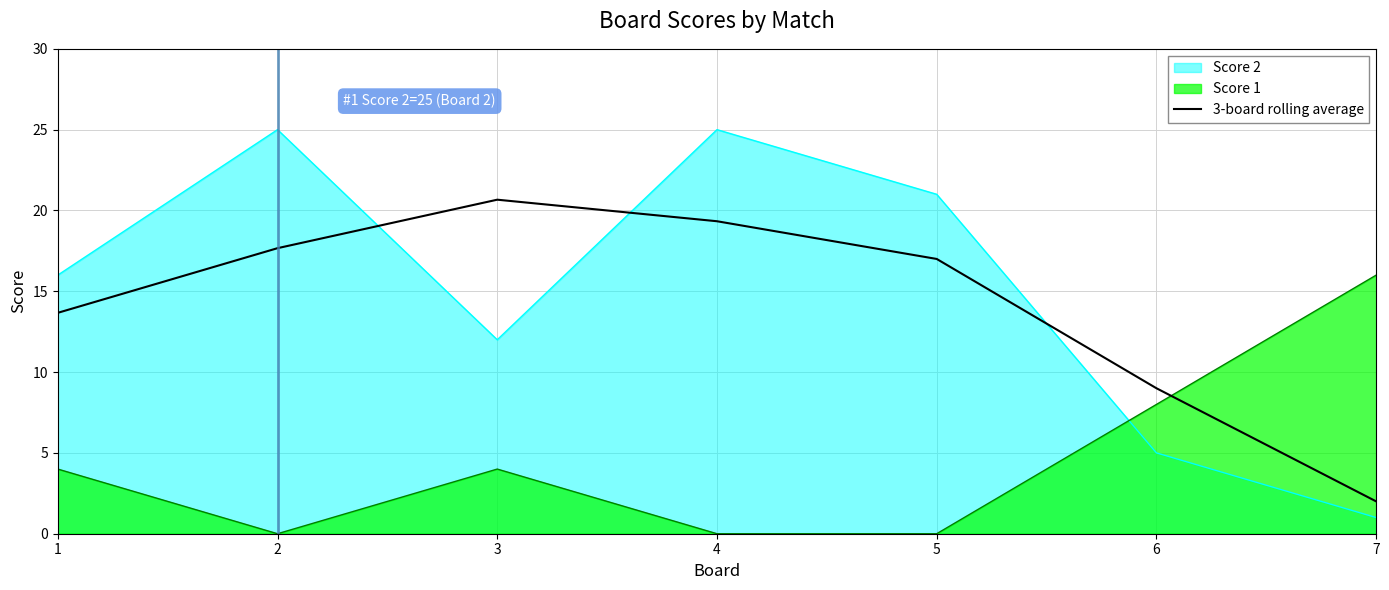

What is the difference between the maximum and minimum values in the Score 1 series?

16.0